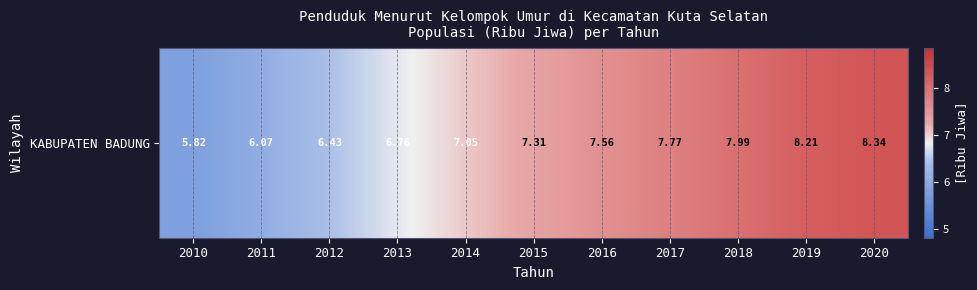

Read the value at 2019.

8.2